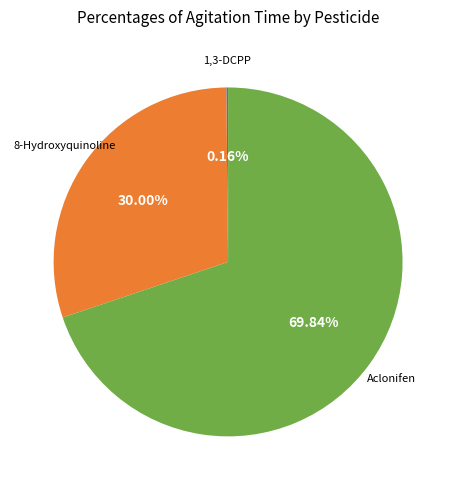

To the nearest percent, what is the average slice percentage?

33%